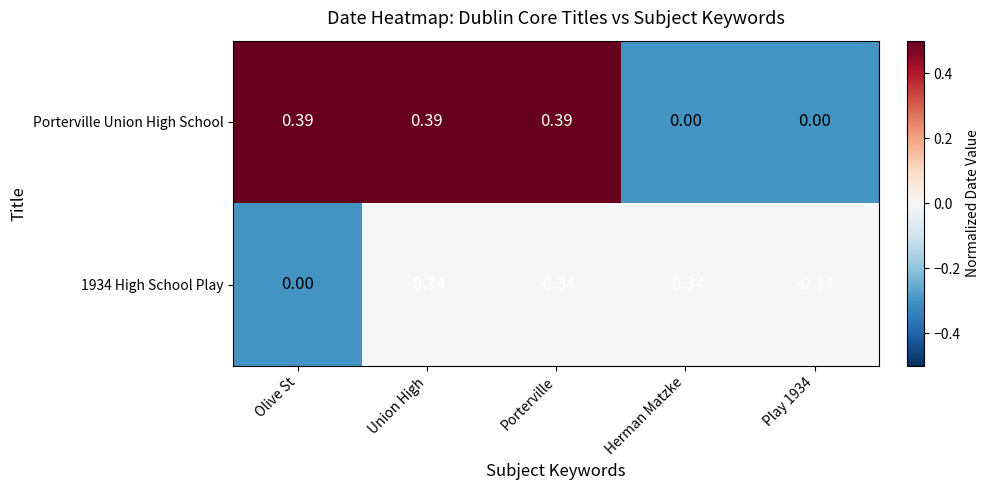

Which series has the widest spread of values?

Porterville Union High School